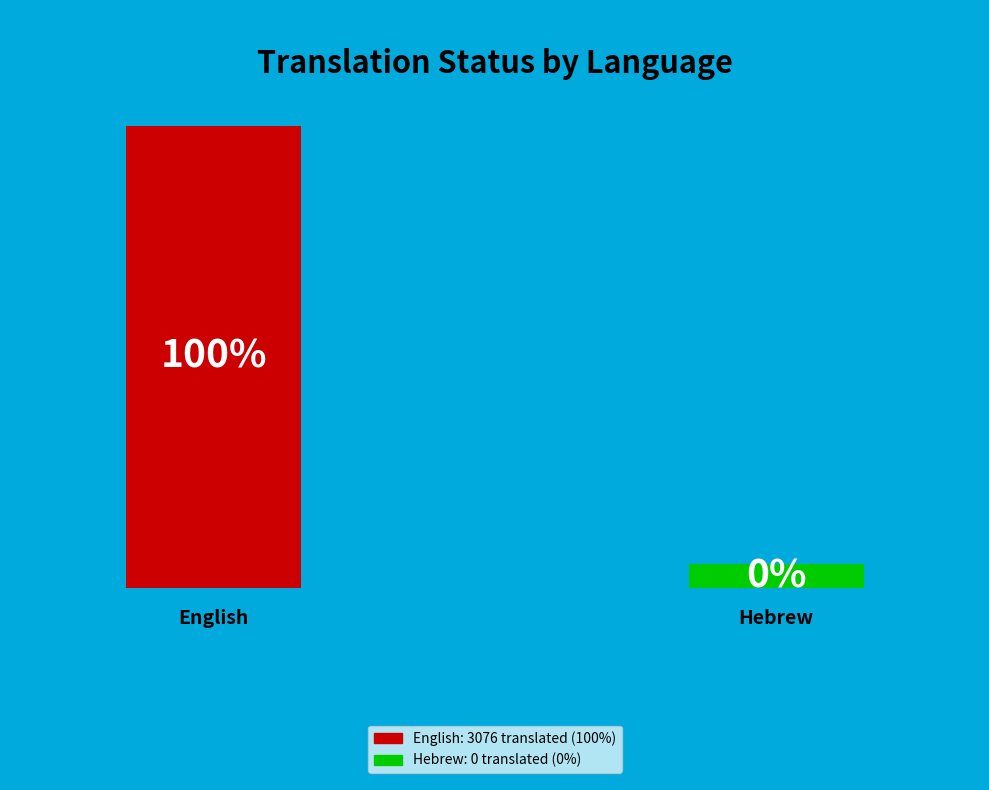

What is the change in value from English to Hebrew?

-3076